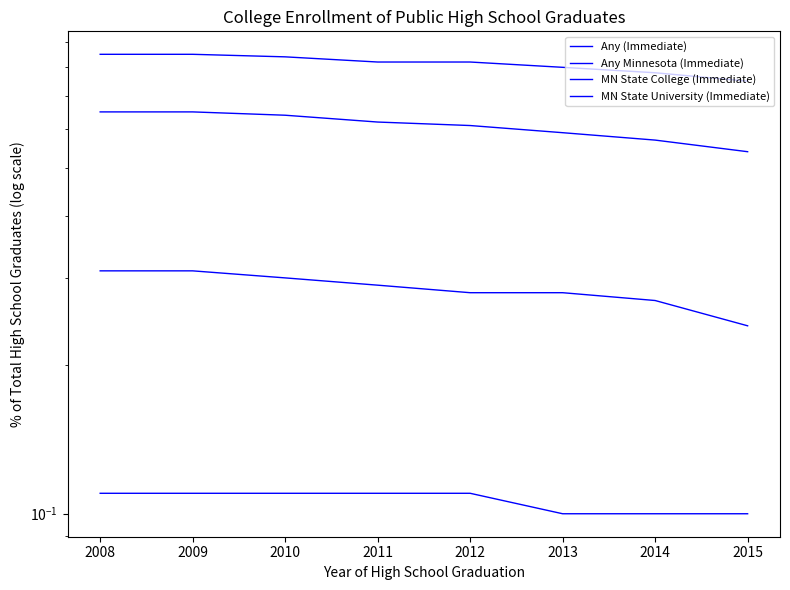

Which has a higher value, 2008 or 2009?

2008